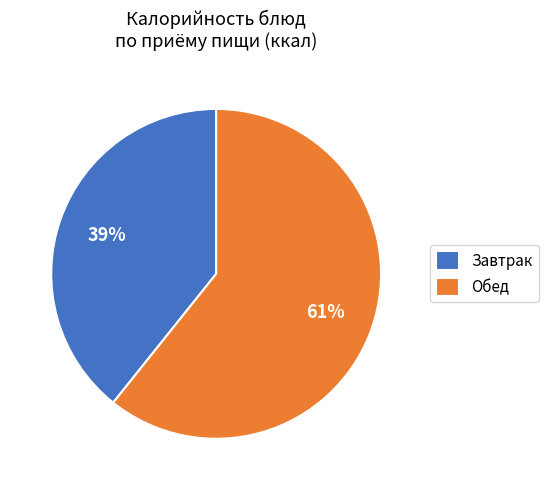

Which slice is the largest?

Обед